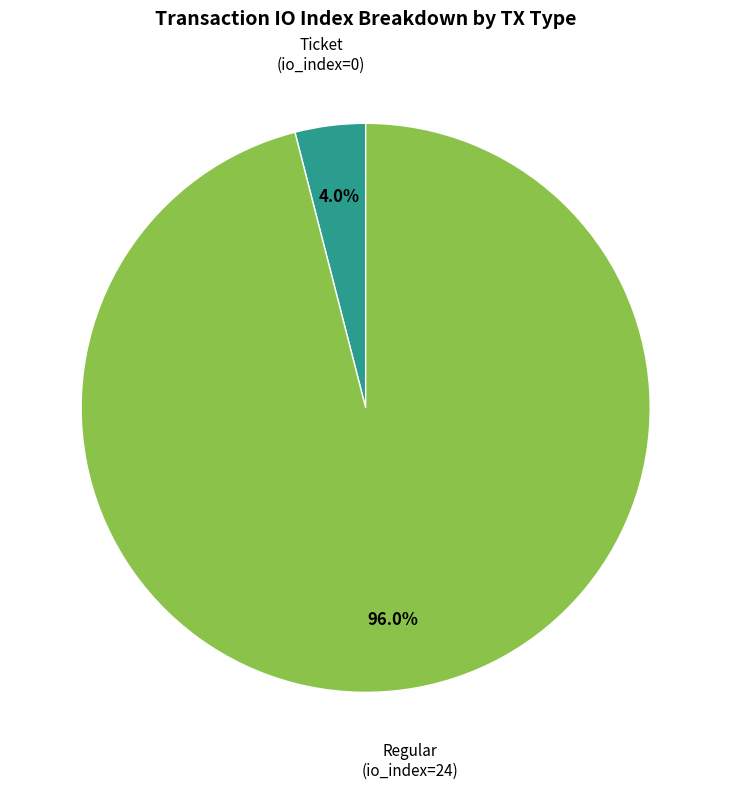

Is there any slice that represents more than half of the pie?

Yes